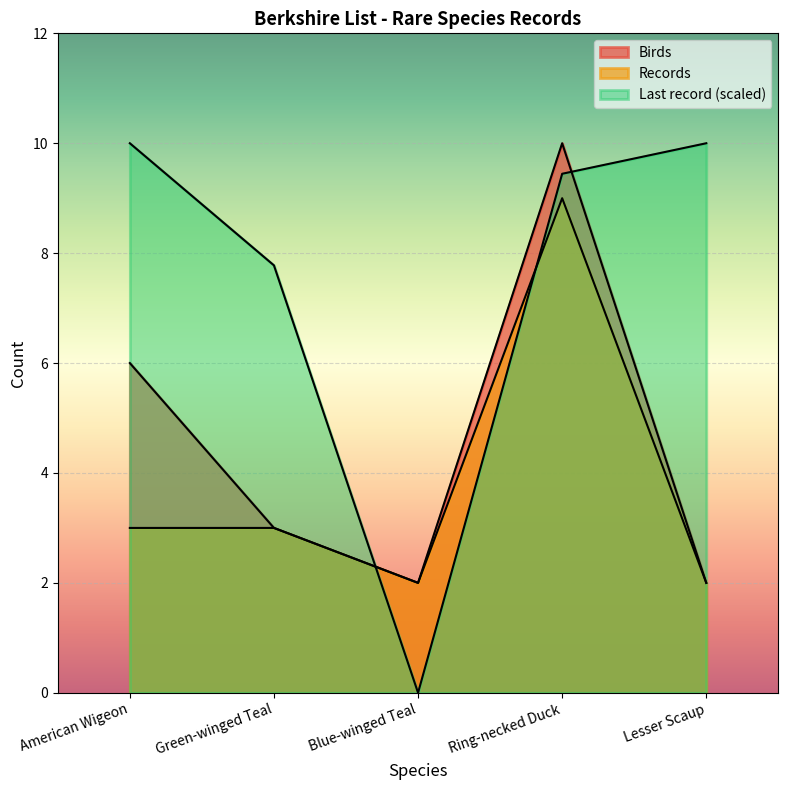

How many data points does each series have?

5